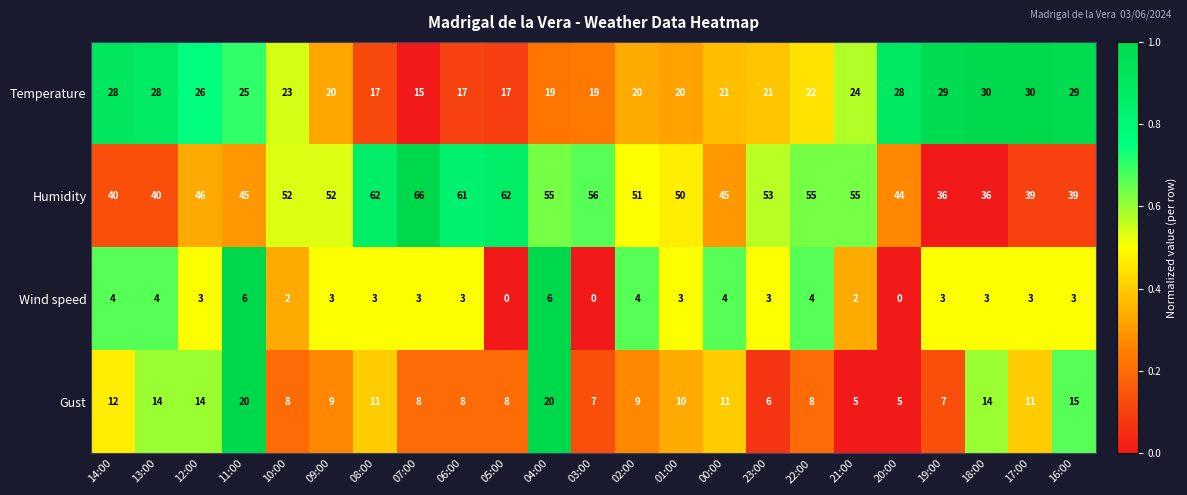

Rank the series by their maximum value, from lowest to highest.

Wind speed, Gust, Temperature, Humidity